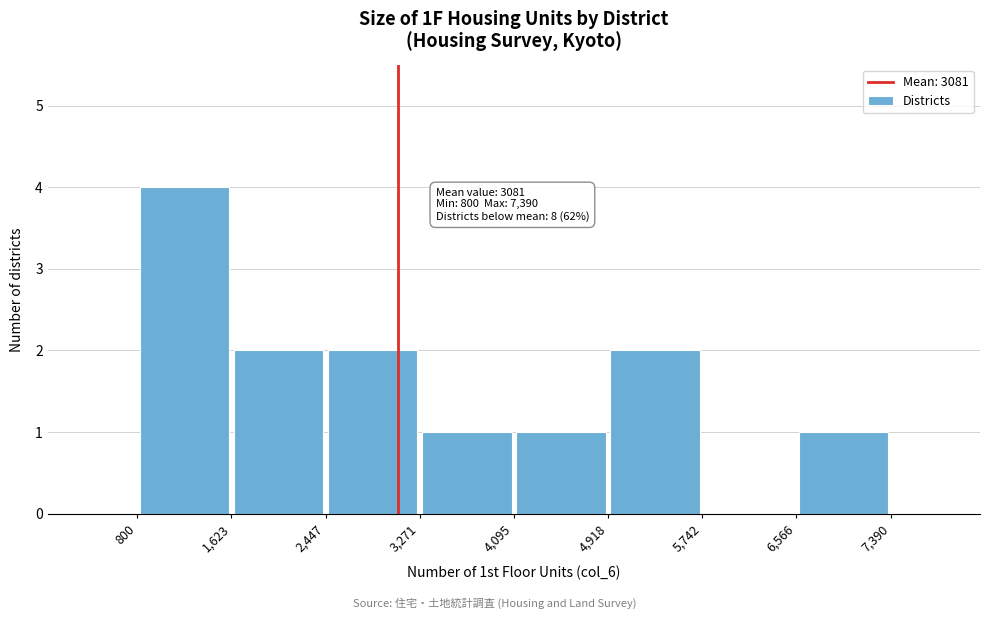

Over which range of the x-axis is the bar tallest?

800 to 1,623